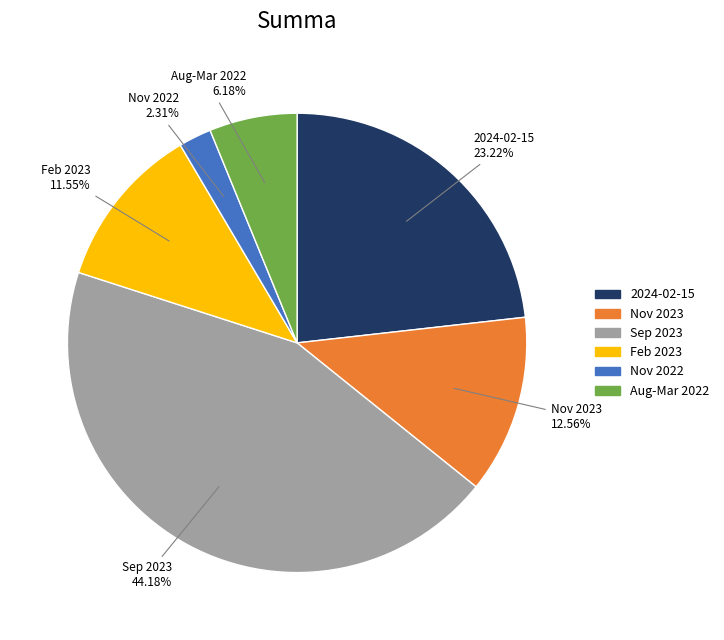

To the nearest percent, what is the average slice percentage?

17%